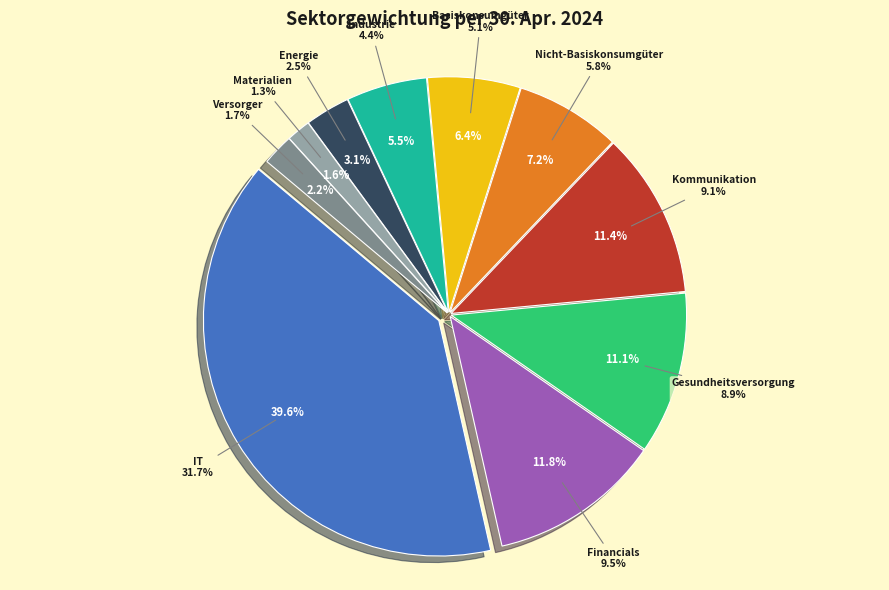

What percentage is NOT represented by Nicht-Basiskonsumgüter?

92.8%